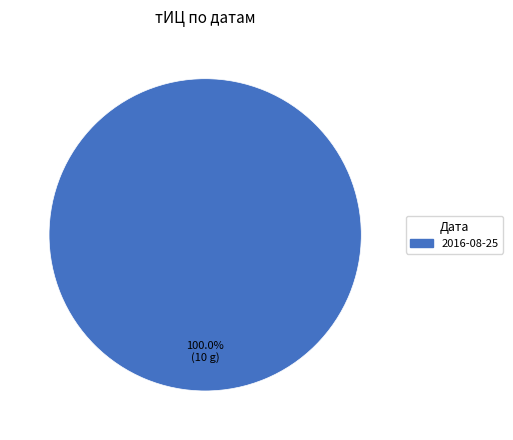

Rank the categories by value from lowest to highest.

2016-08-25